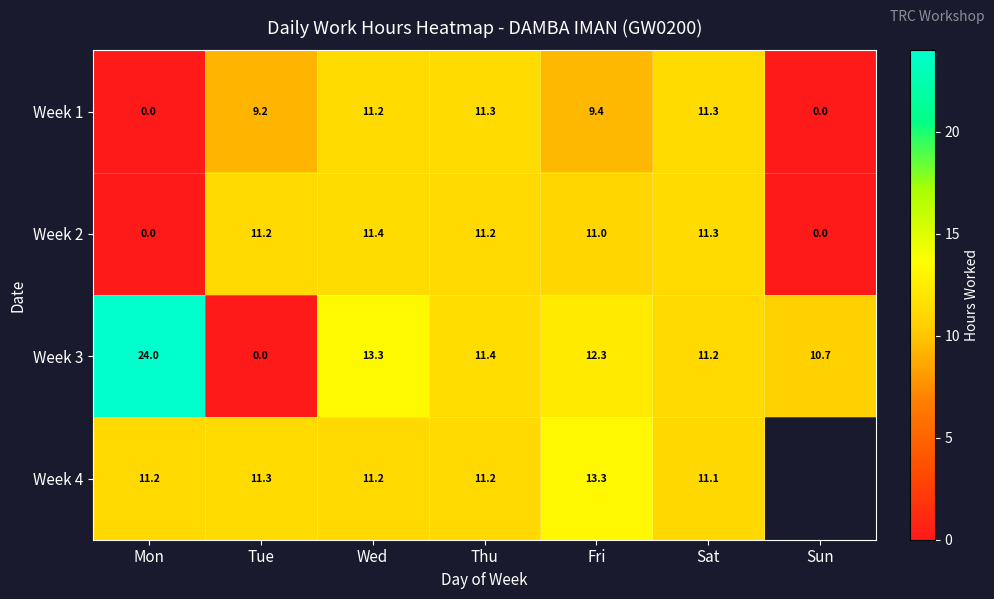

At which label is Week 3 closest to 12?

Fri